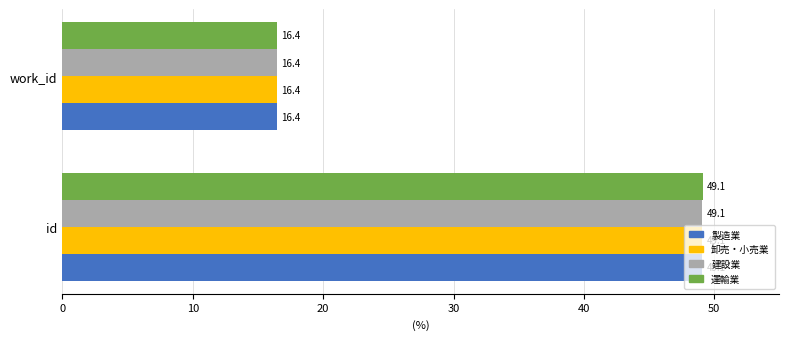

List the labels in order of 卸売・小売業 value, largest first.

id, work_id